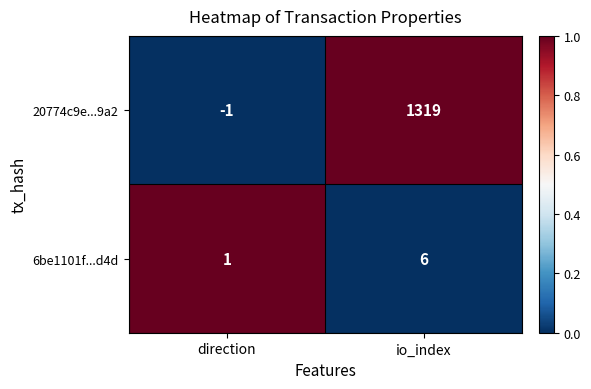

What is the approximate value of 20774c9e...9a2 at io_index, to the nearest 10?

1320